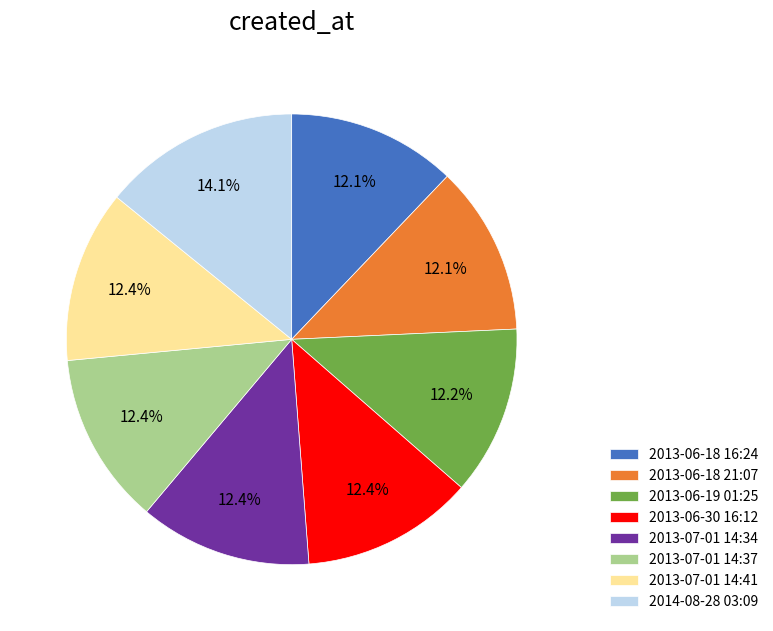

What is the total percentage of 2013-07-01 14:37 and 2013-06-18 16:24?

24.5%